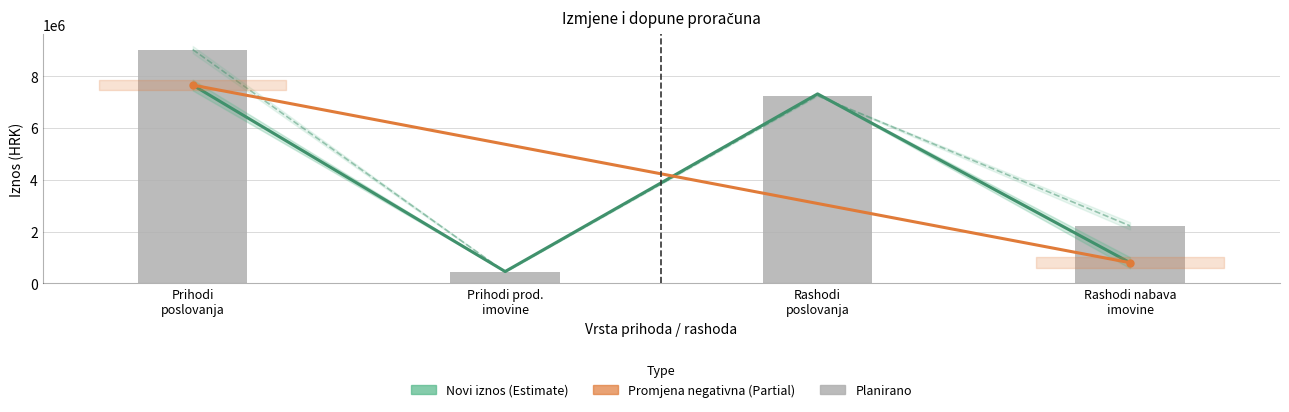

At which category does the chart reach its peak across all series?

Prihodi poslovanja